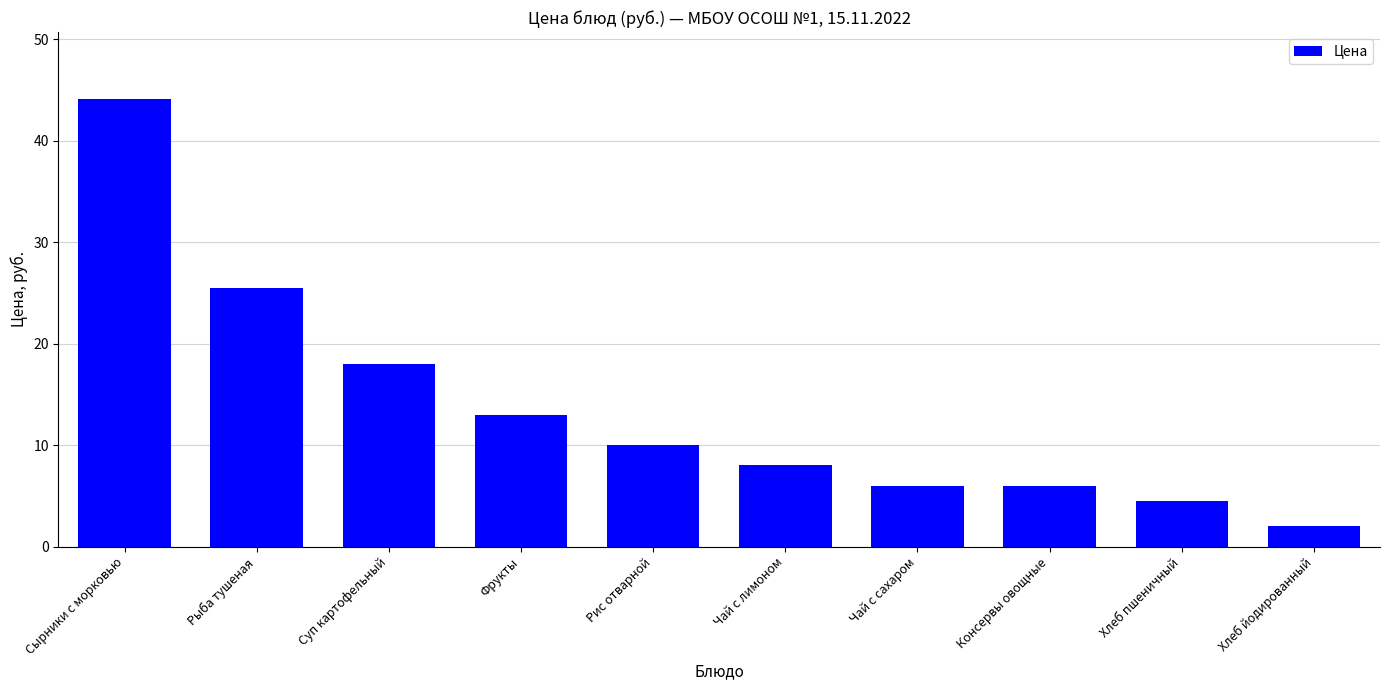

At which label does the data first exceed 10?

Сырники с морковью